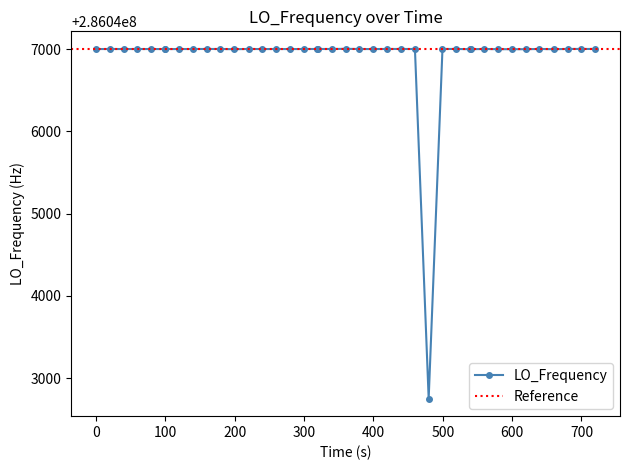

How many data points are less than 286047000?

14